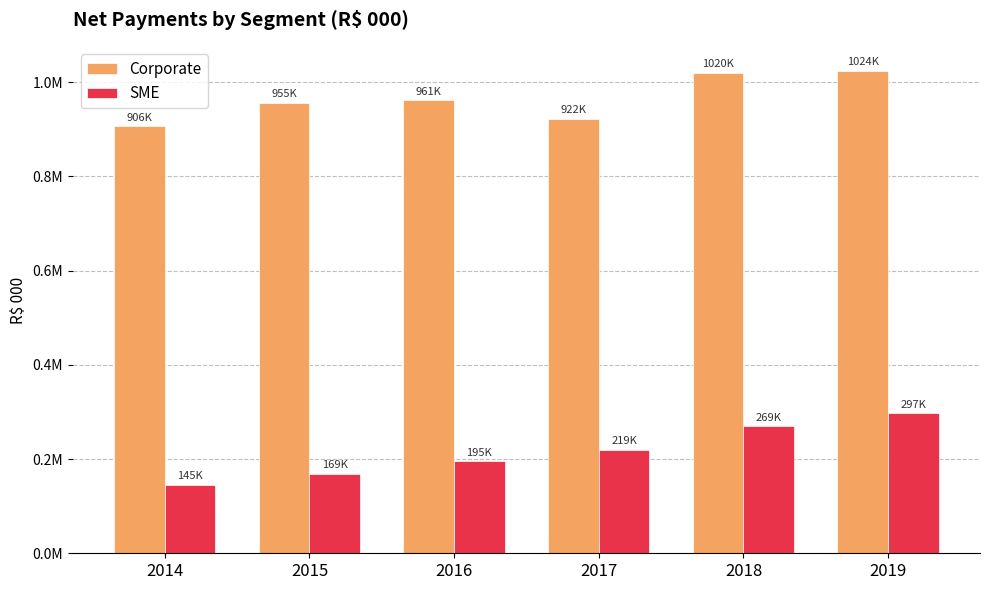

Which series has the largest total across all categories?

Corporate